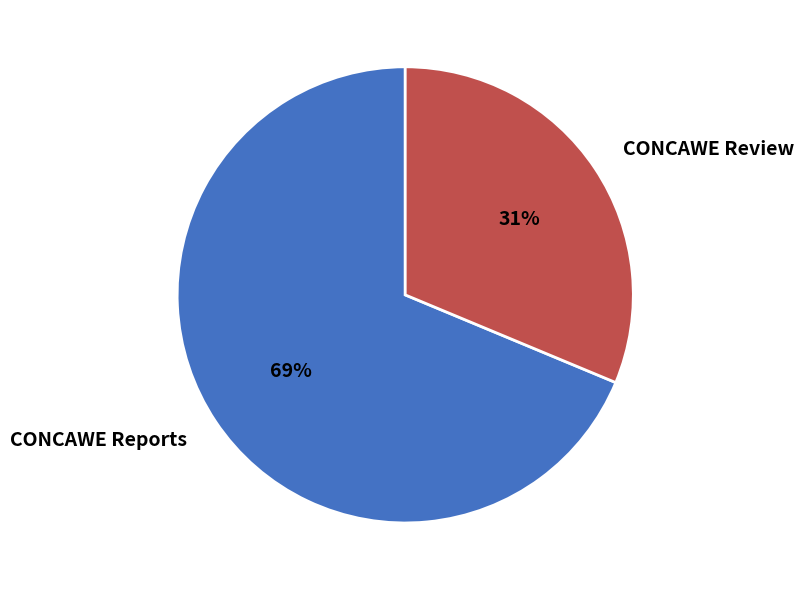

Approximately how many times larger is the value at CONCAWE Reports compared to CONCAWE Review?

2.2